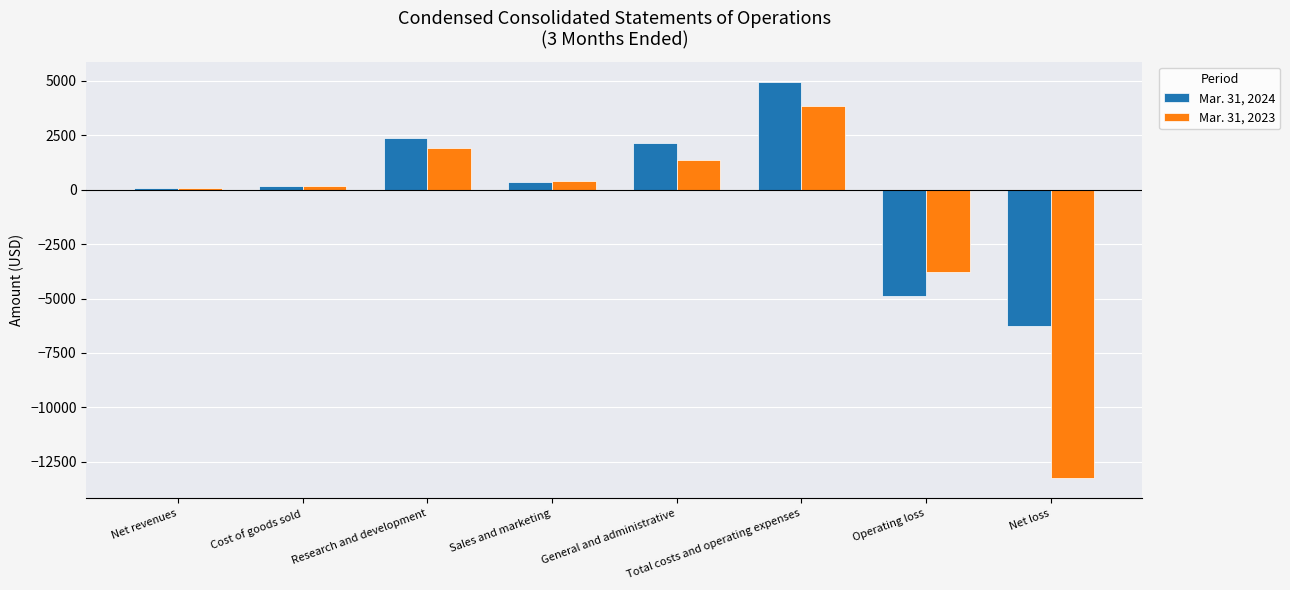

Reading left to right, list all the values displayed in this chart.

Mar. 31, 2024: 59	153	2360	325	2119	4957	-4898	-6270
Mar. 31, 2023: 78	175	1927	371	1376	3849	-3771	-13253